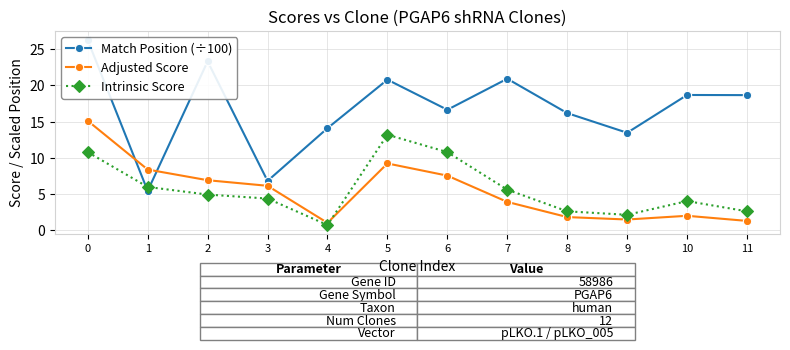

At how many categories does at least one series exceed 25?

1